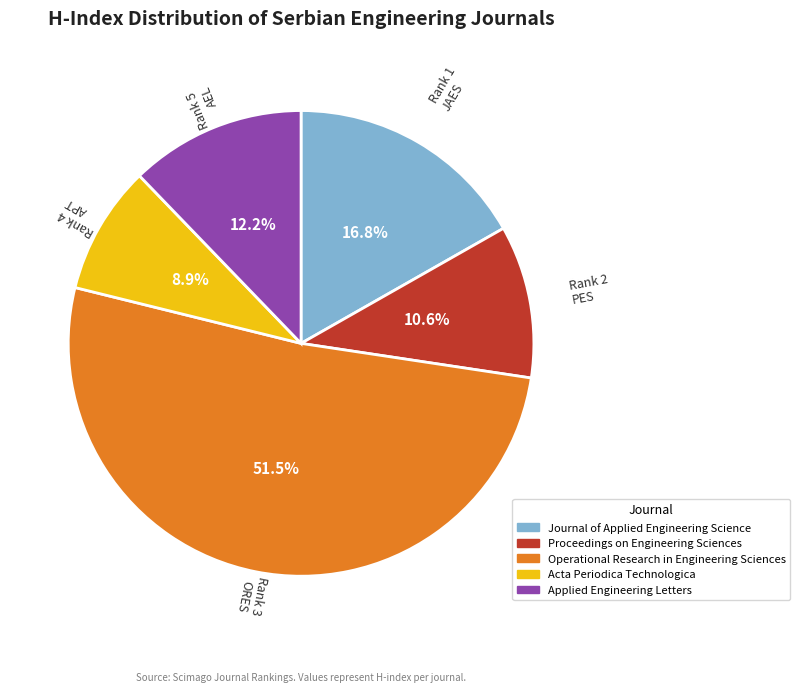

What percentage is the Journal of Applied Engineering Science slice, to the nearest percent?

17%